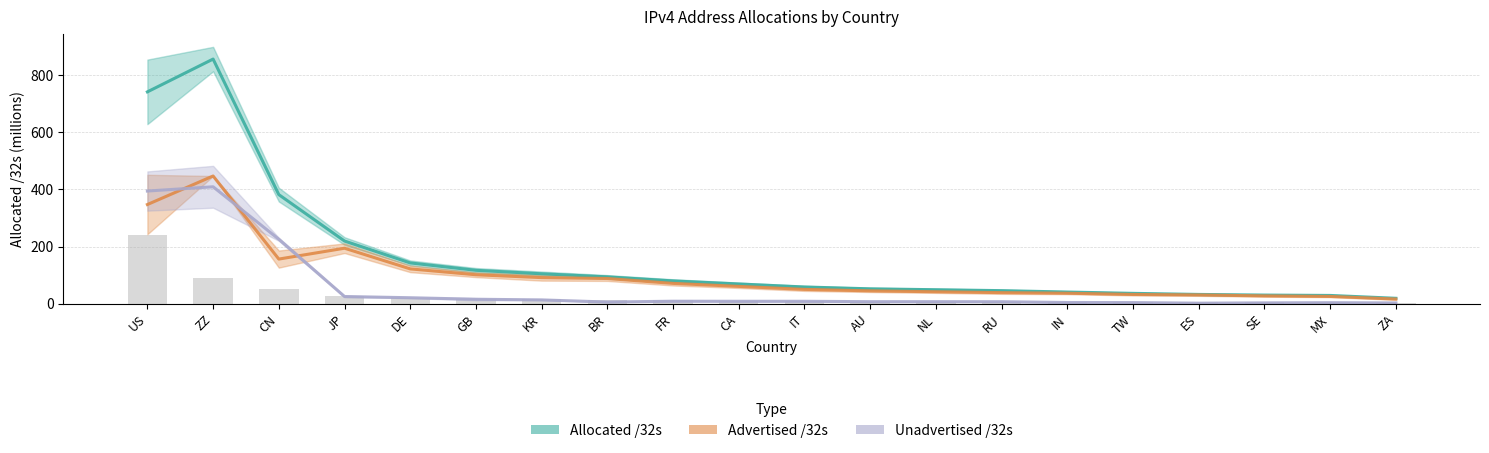

Which series has the largest range (max minus min)?

Allocated /32s